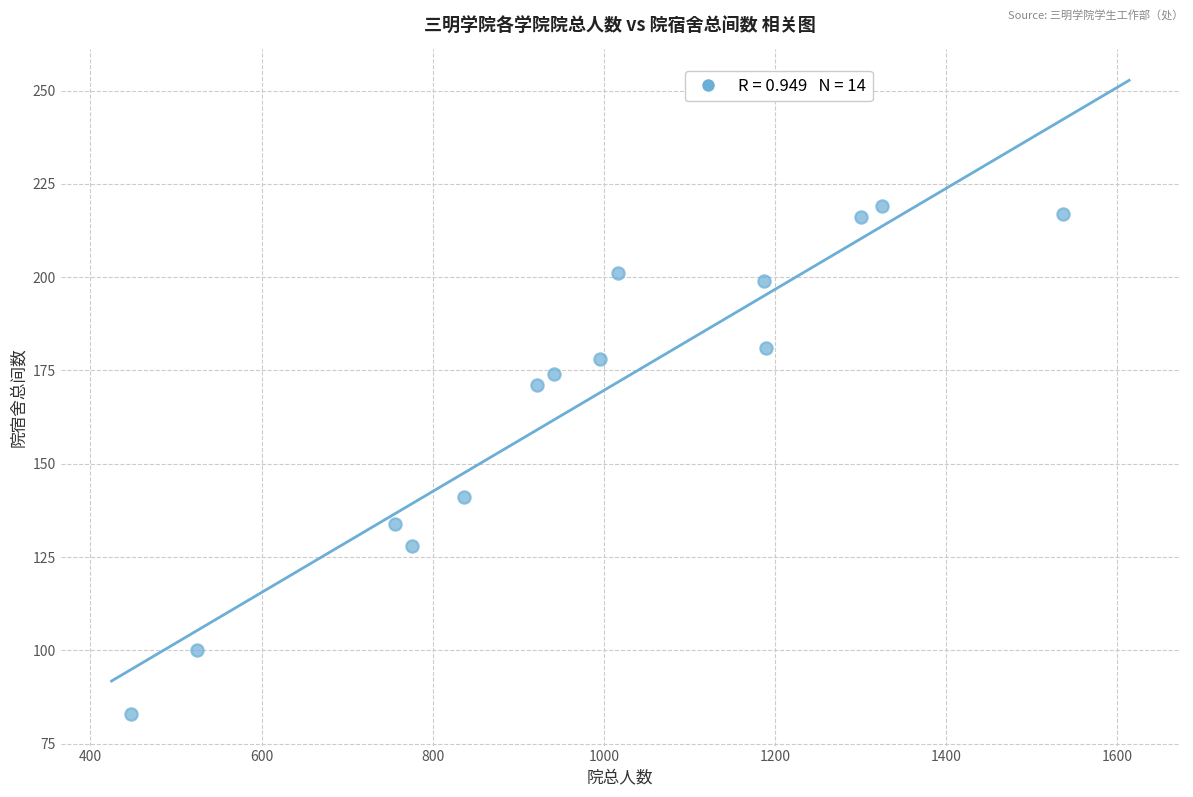

What Y value in the scatter plot is closest to 151?

141